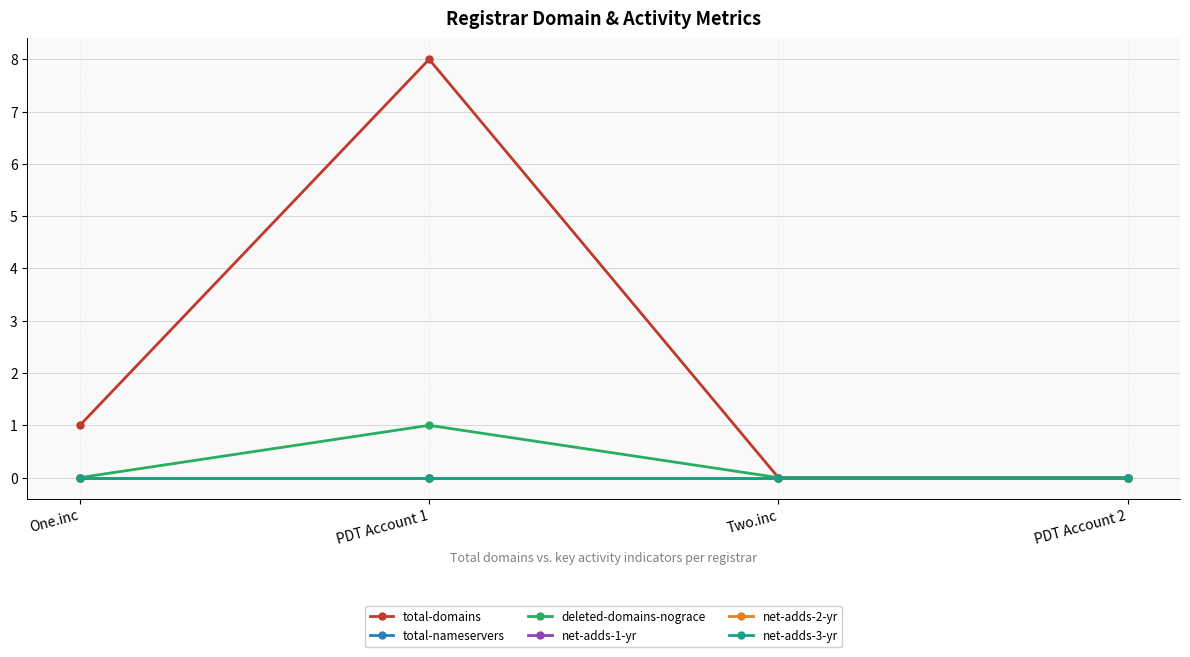

What is the greatest value displayed?

8